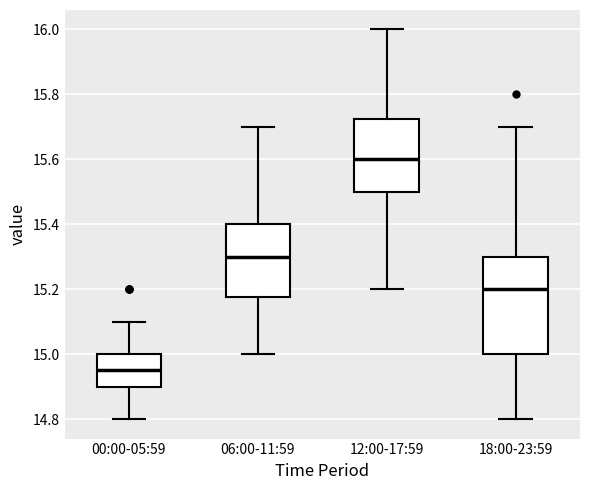

Where does the upper whisker of the box for 12:00-17:59 end on the y-axis? The values are not printed on the chart, so give them approximately, as read against the axis.

16.00